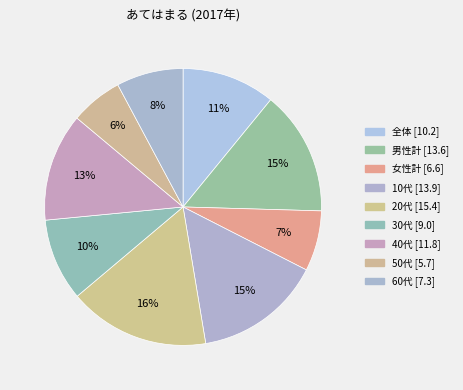

Is the sum of 30代 and 50代 greater than half?

No